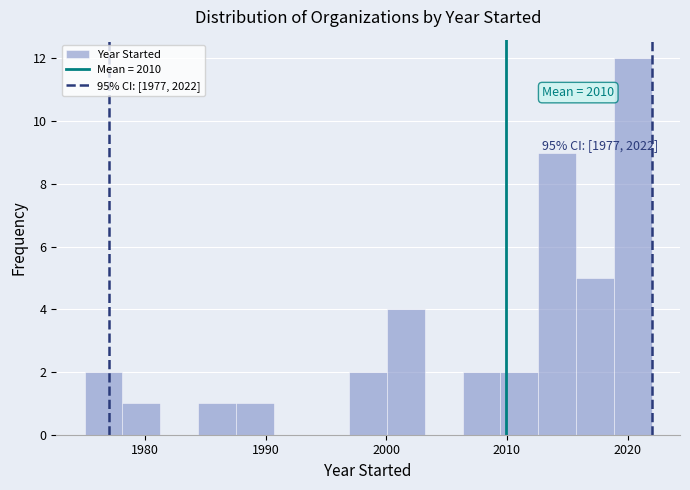

Around what value on the x-axis is the tallest bar? Give the approximate position of its centre, as read against the axis.

2020